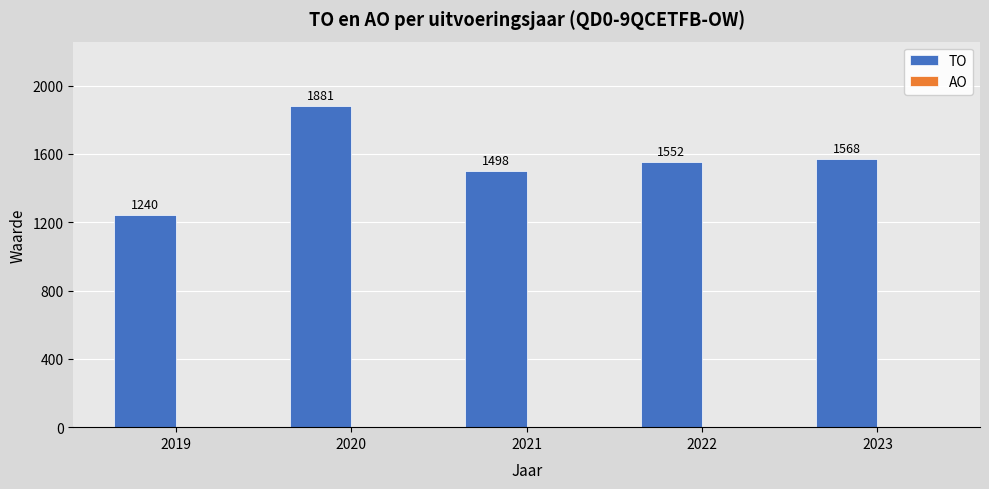

True or false: the data shows 2023 at 2021.

False